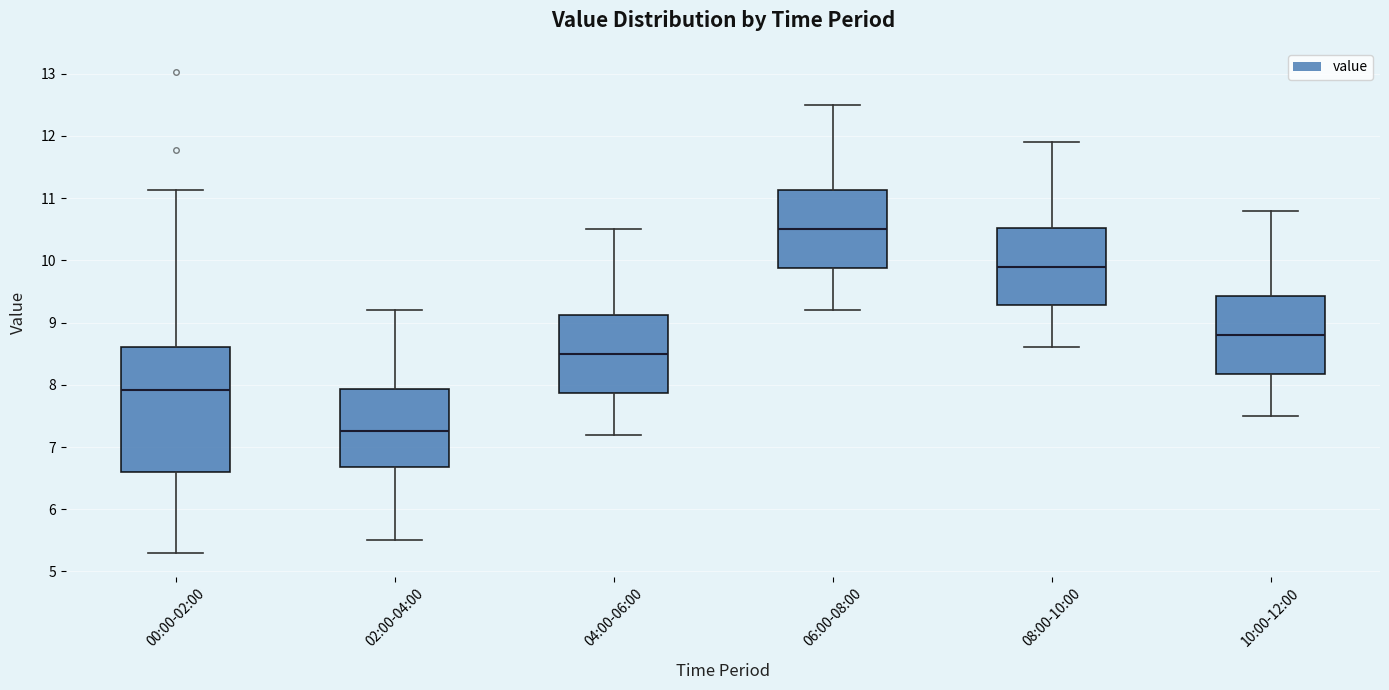

Reading left to right, transcribe this box plot: for each box, give where its median line is, the range the box spans, and where its two whiskers end, as read against the y-axis. The values are not printed on the chart, so give them approximately, as read against the axis.

00:00-02:00: median 7.9, box 6.6 to 8.6, whiskers 5.3 to 11.1
02:00-04:00: median 7.3, box 6.7 to 7.9, whiskers 5.5 to 9.2
04:00-06:00: median 8.5, box 7.9 to 9.1, whiskers 7.2 to 10.5
06:00-08:00: median 10.5, box 9.9 to 11.1, whiskers 9.2 to 12.5
08:00-10:00: median 9.9, box 9.3 to 10.5, whiskers 8.6 to 11.9
10:00-12:00: median 8.8, box 8.2 to 9.4, whiskers 7.5 to 10.8